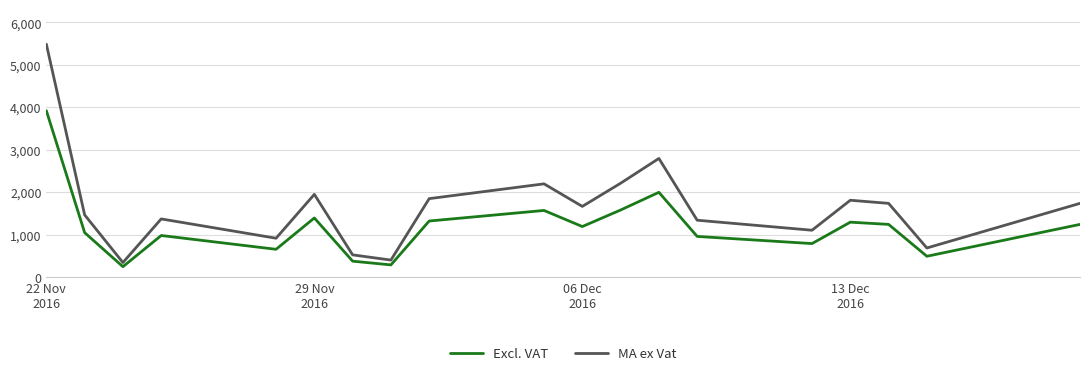

What is the minimum value shown in the chart?

242.5